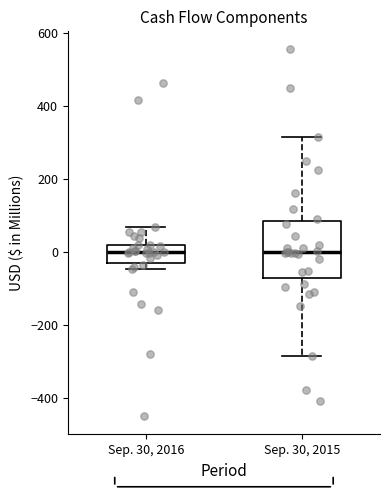

Where does the upper whisker of the box for Sep. 30, 2015 end on the y-axis? The values are not printed on the chart, so give them approximately, as read against the axis.

320